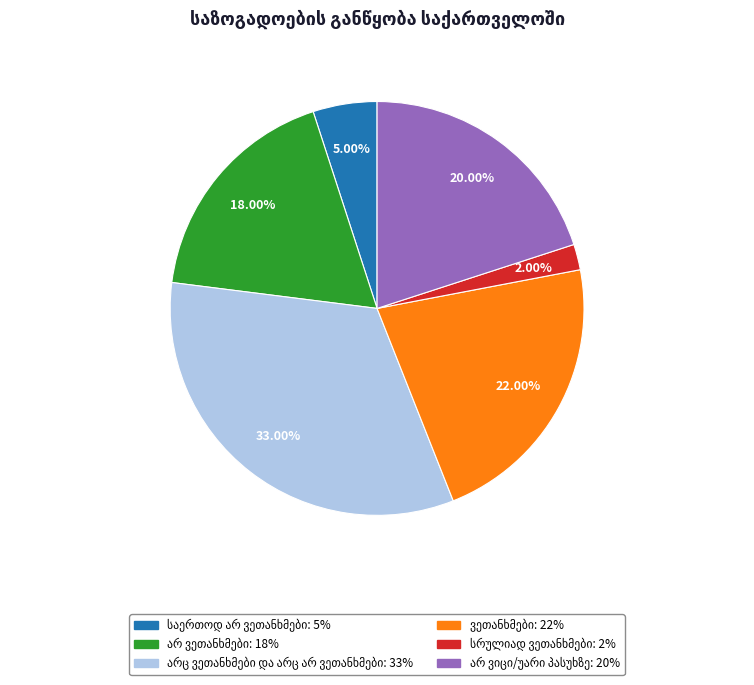

How many slices are in this pie chart?

6